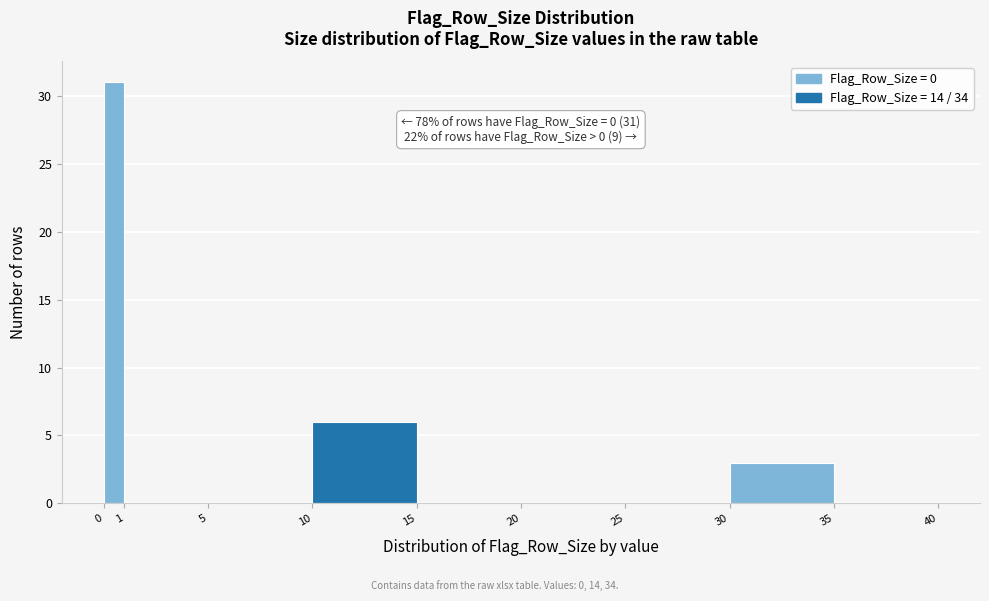

Which range on the x-axis has the tallest bar?

0 to 1